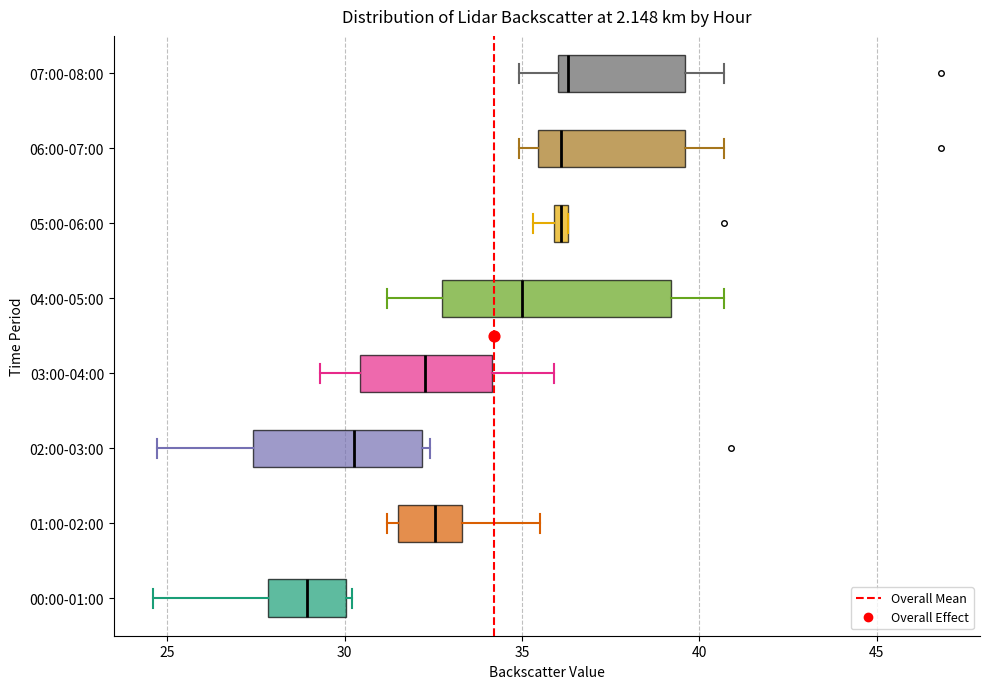

Where does the left whisker of the box for 02:00-03:00 end on the x-axis? The values are not printed on the chart, so give them approximately, as read against the axis.

24.5